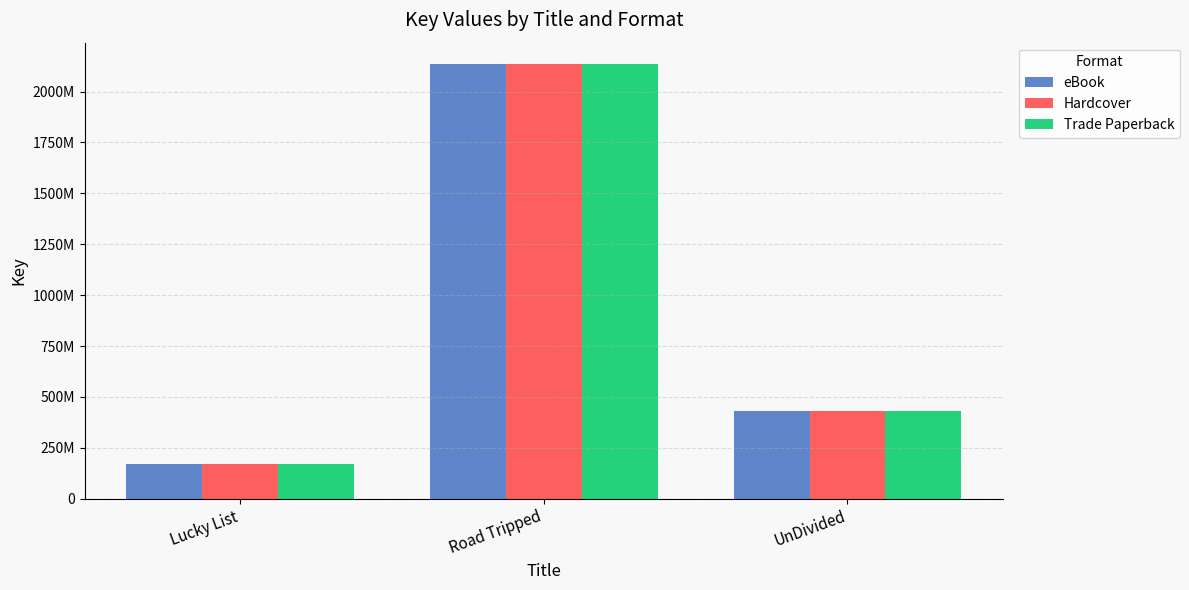

Which series has the widest spread of values?

eBook